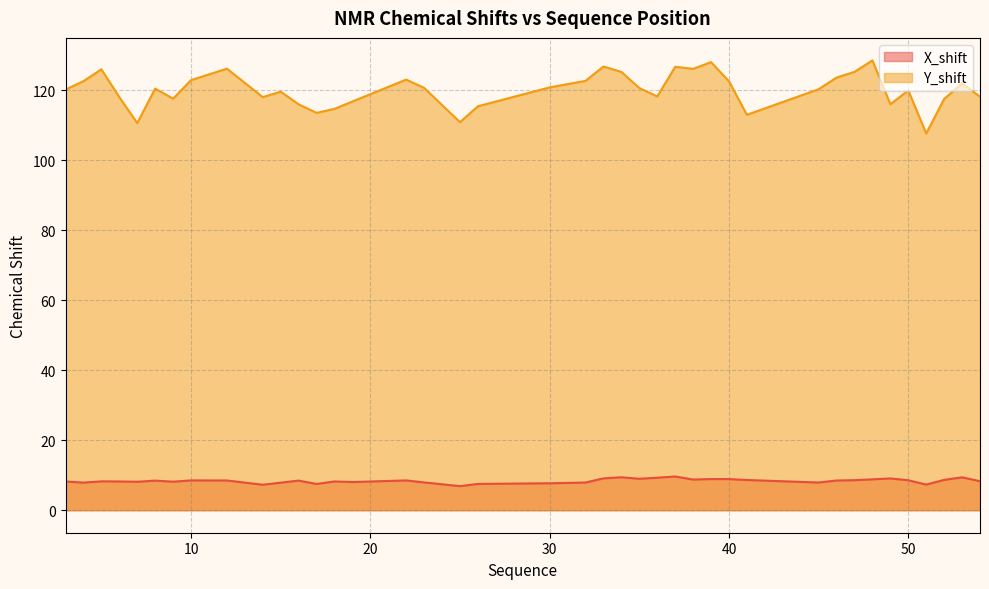

Does the chart display data point markers on the line(s)?

No